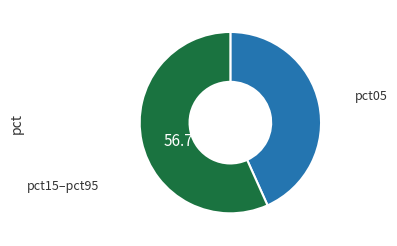

Is there a majority slice in this chart?

Yes